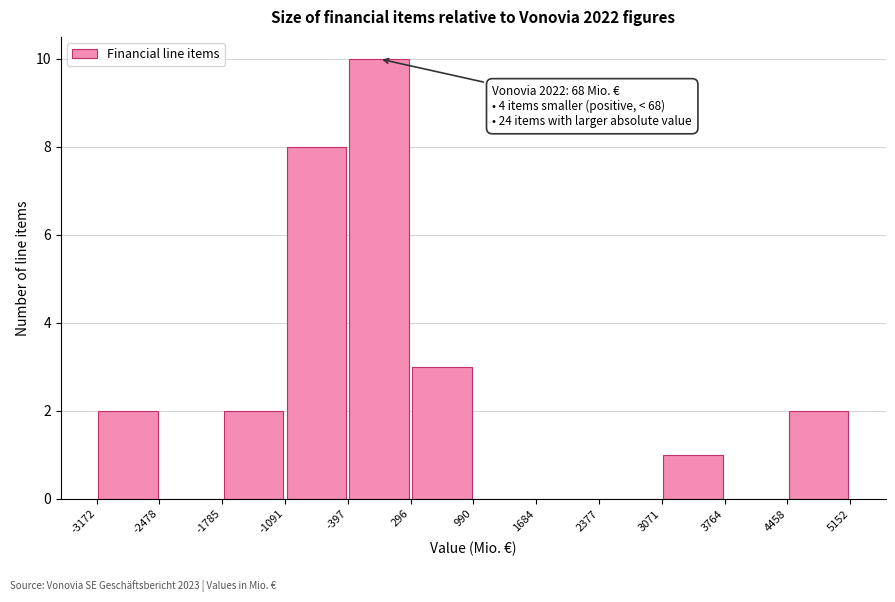

Over which range of the x-axis is the bar tallest?

-397 to 296